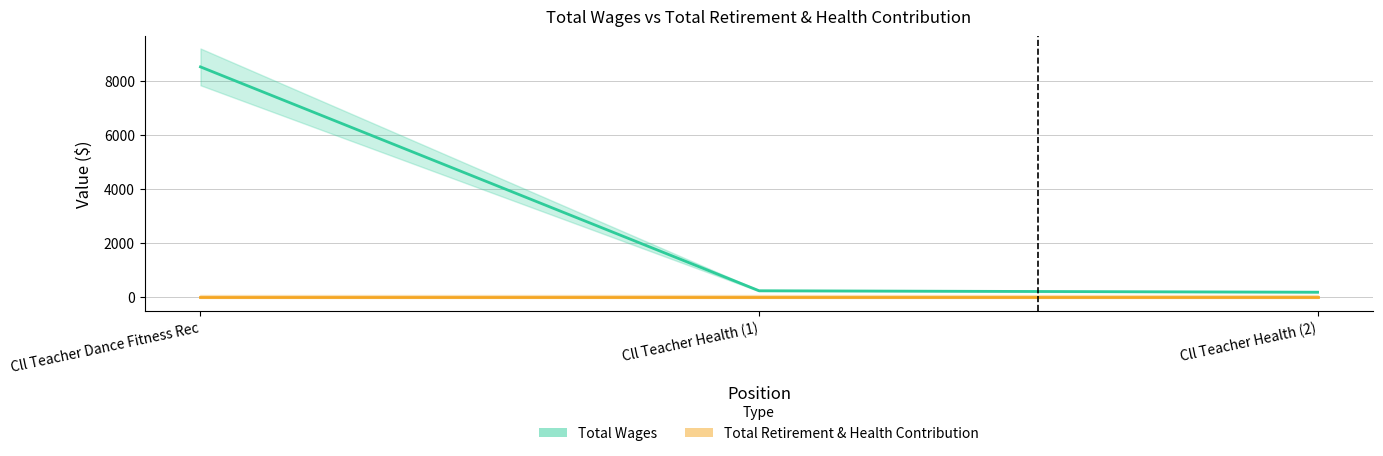

Between Cll Teacher Dance Fitness Rec and Cll Teacher Health (1), which series saw the biggest shift?

Total Wages